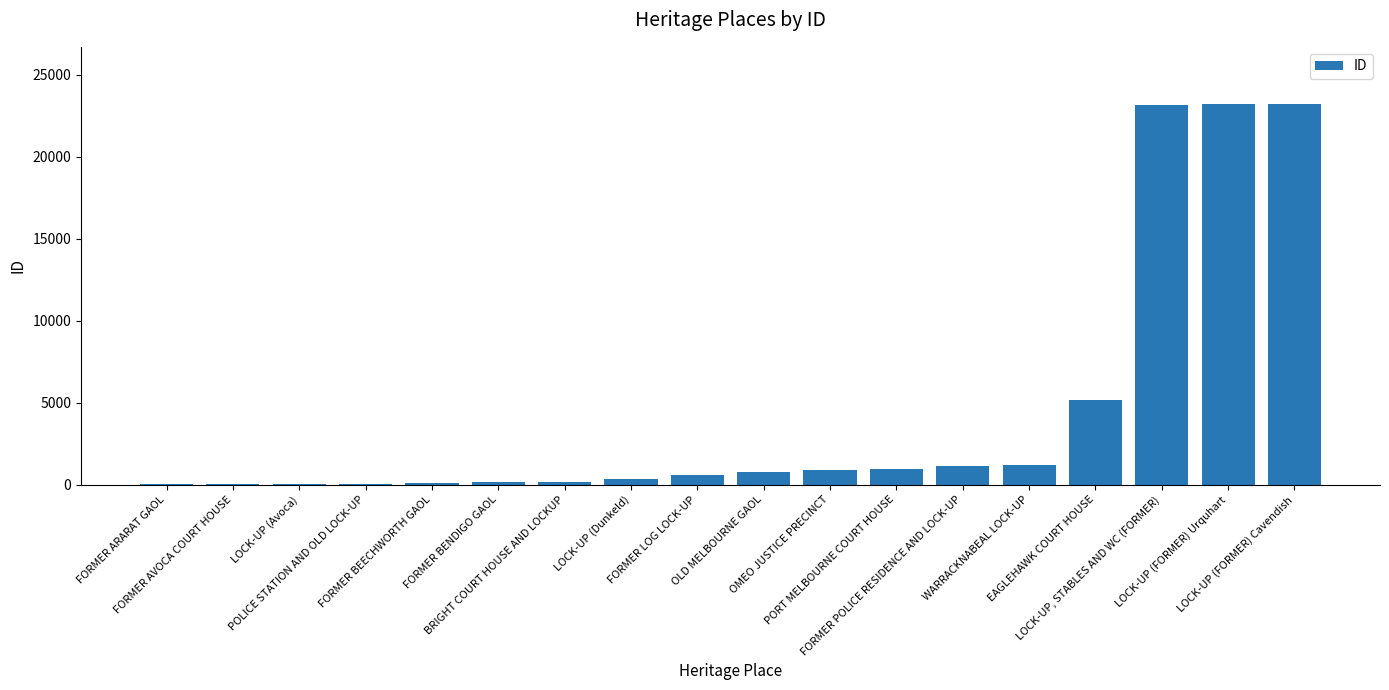

What is the greatest value displayed?

23229